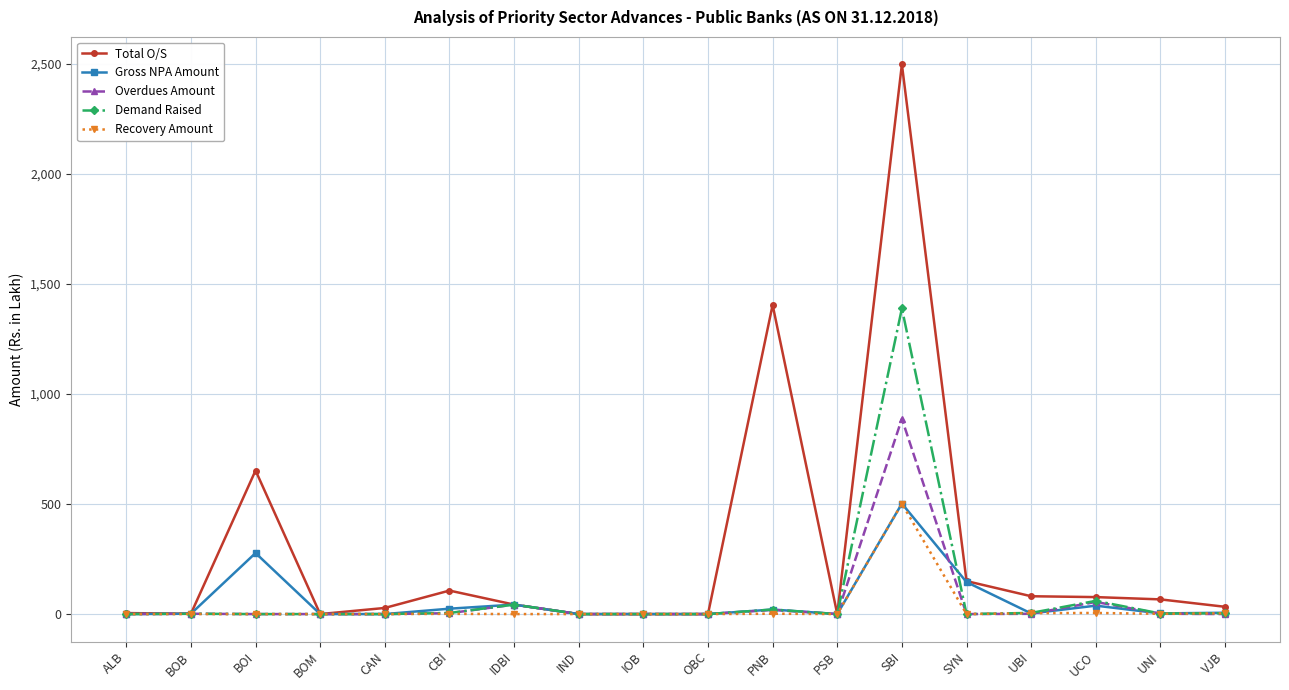

True or false: Recovery Amount has more than 1 interior local peaks.

True